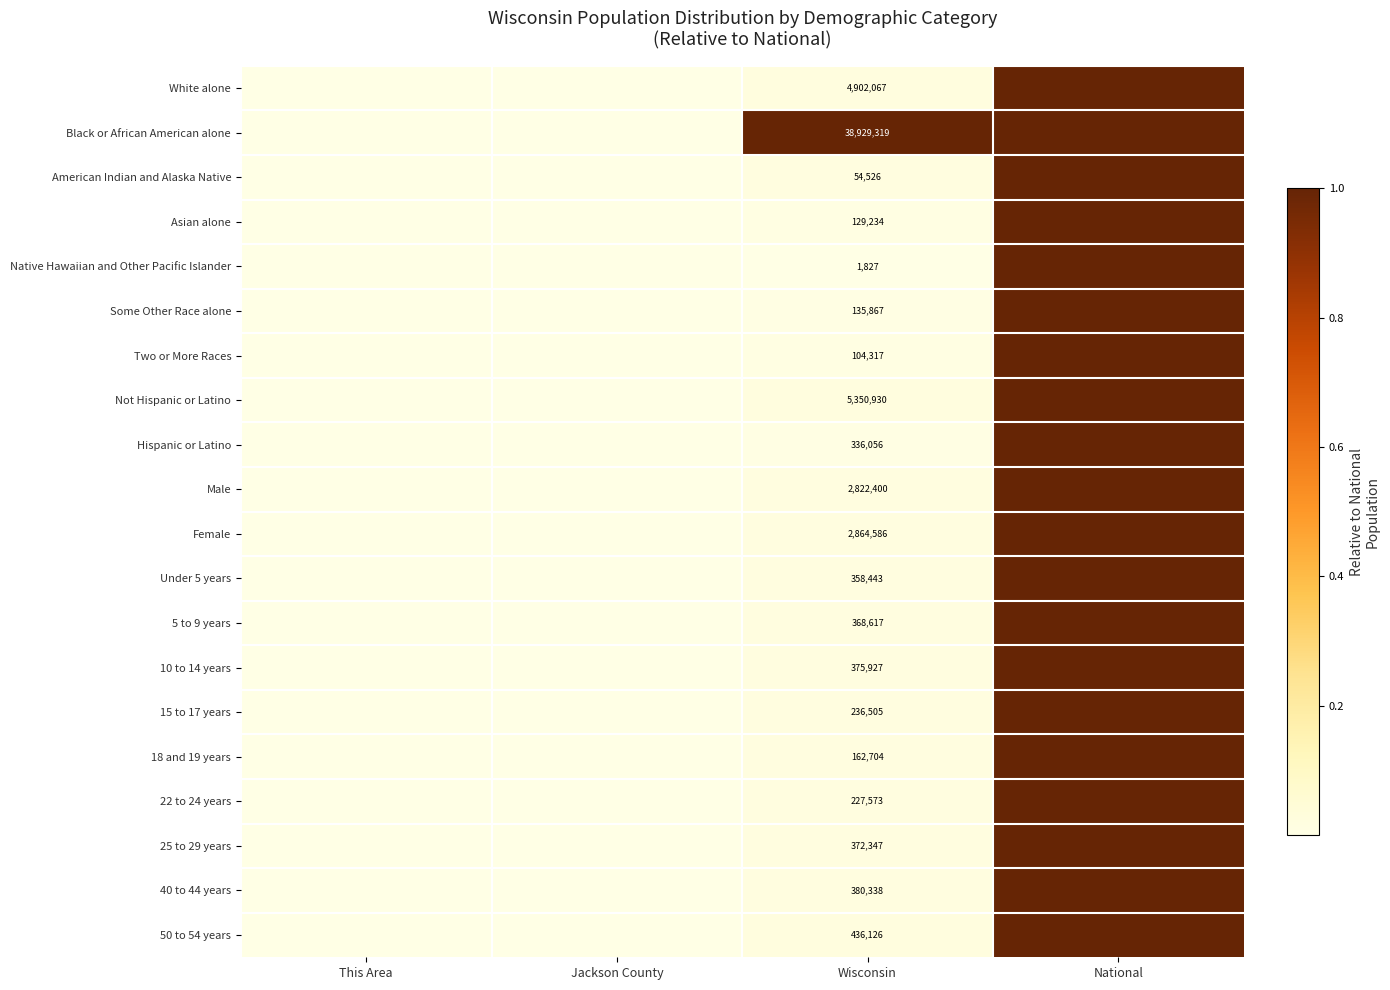

What is the total value across all series at Wisconsin?

58549709.0